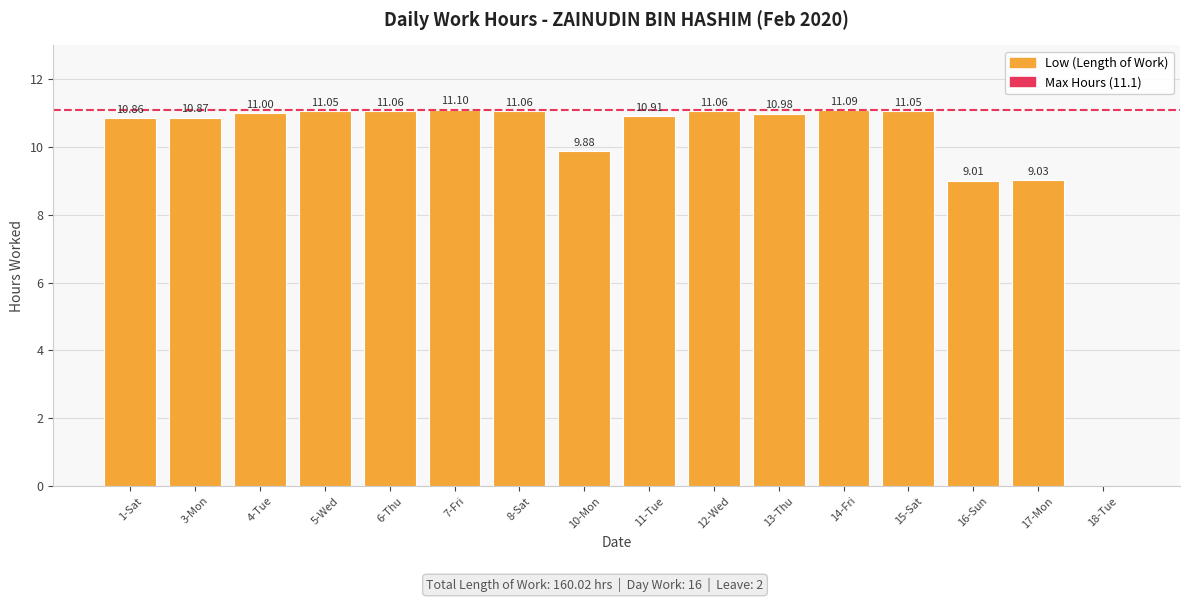

How many categories are shown in the chart?

16